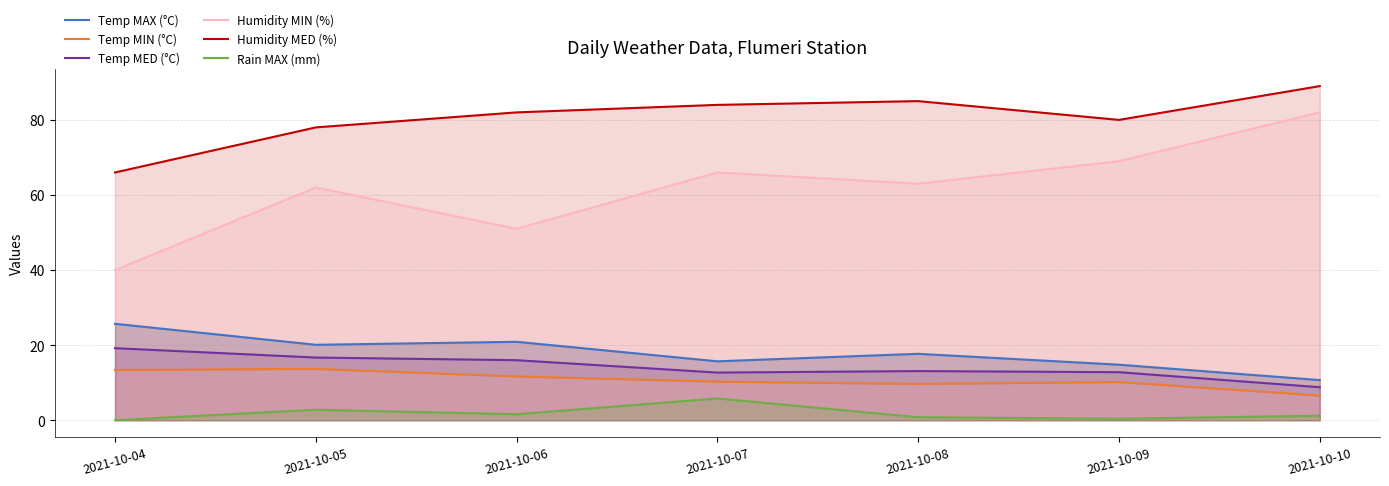

Which category has the highest value across all series?

2021-10-10